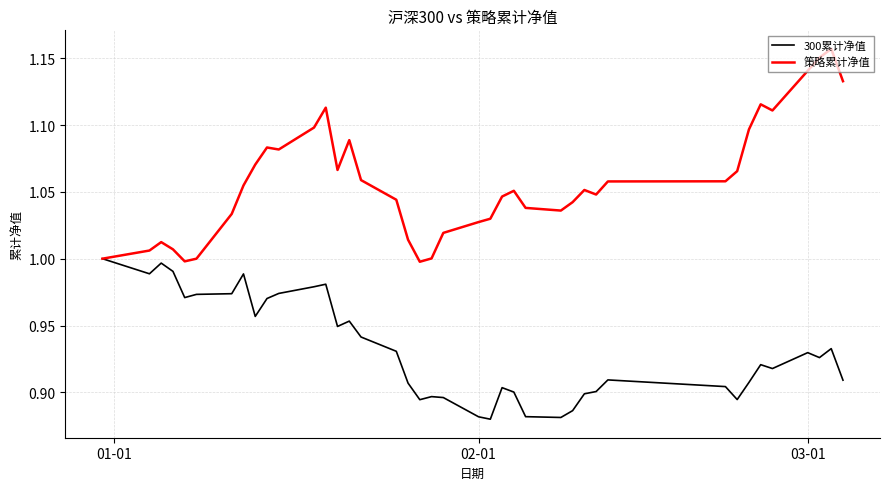

What is the sum of all 300累计净值 values?

37.3